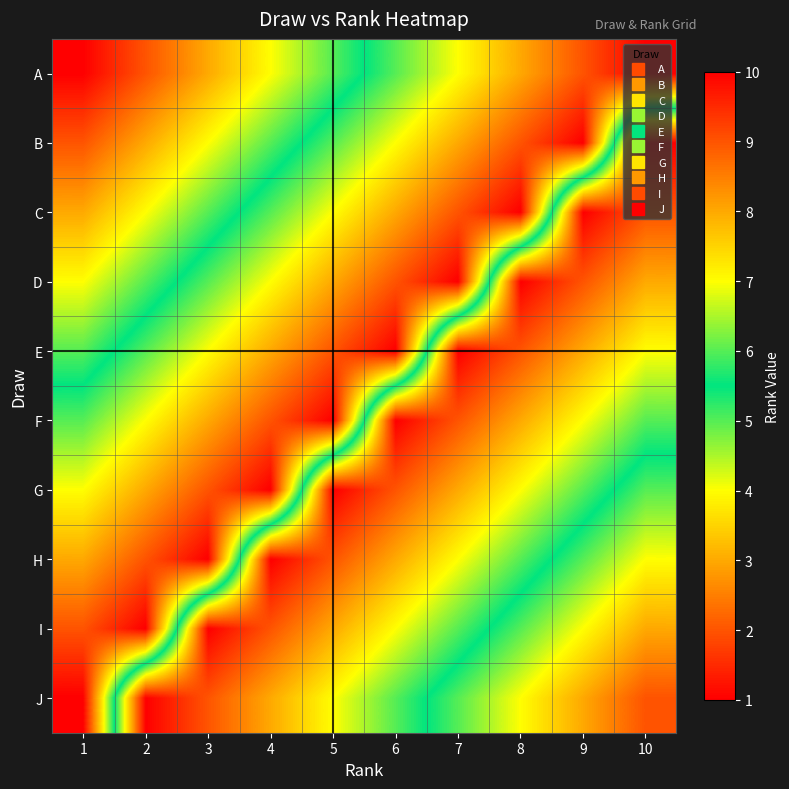

Reading left to right, what are all the values shown in this chart?

A: 1=1	2=2	3=3	4=4	5=5	6=6	7=7	8=8	9=9	10=10
B: 1=2	2=3	3=4	4=5	5=6	6=7	7=8	8=9	9=10	10=1
C: 1=3	2=4	3=5	4=6	5=7	6=8	7=9	8=10	9=1	10=2
D: 1=4	2=5	3=6	4=7	5=8	6=9	7=10	8=1	9=2	10=3
E: 1=5	2=6	3=7	4=8	5=9	6=10	7=1	8=2	9=3	10=4
F: 1=6	2=7	3=8	4=9	5=10	6=1	7=2	8=3	9=4	10=5
G: 1=7	2=8	3=9	4=10	5=1	6=2	7=3	8=4	9=5	10=6
H: 1=8	2=9	3=10	4=1	5=2	6=3	7=4	8=5	9=6	10=7
I: 1=9	2=10	3=1	4=2	5=3	6=4	7=5	8=6	9=7	10=8
J: 1=10	2=1	3=2	4=3	5=4	6=5	7=6	8=7	9=8	10=9